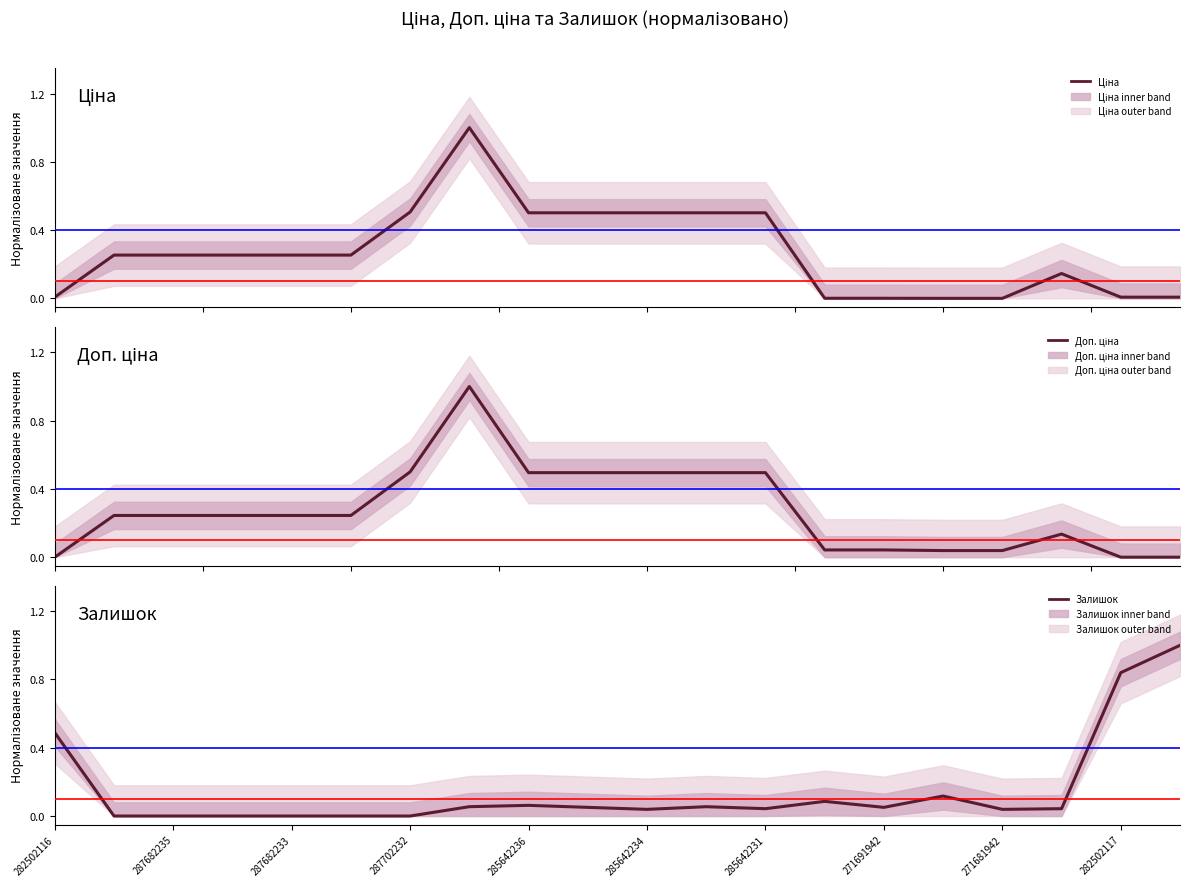

What is the maximum value shown in the chart?

1.0